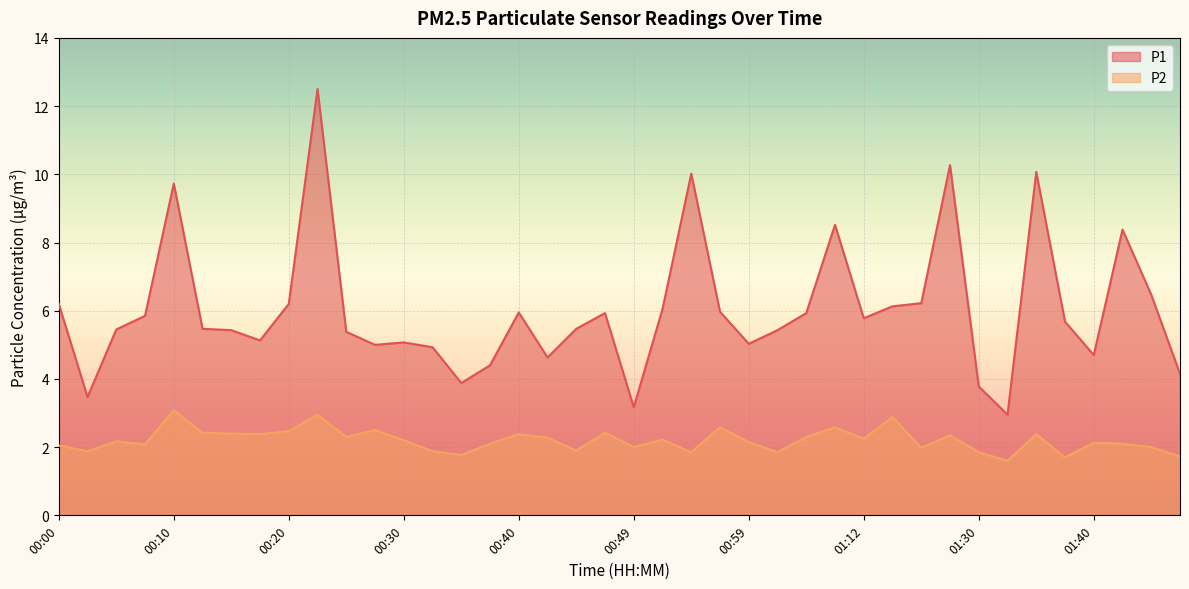

The P1 series shows 6.8 at 01:28. True or false?

False